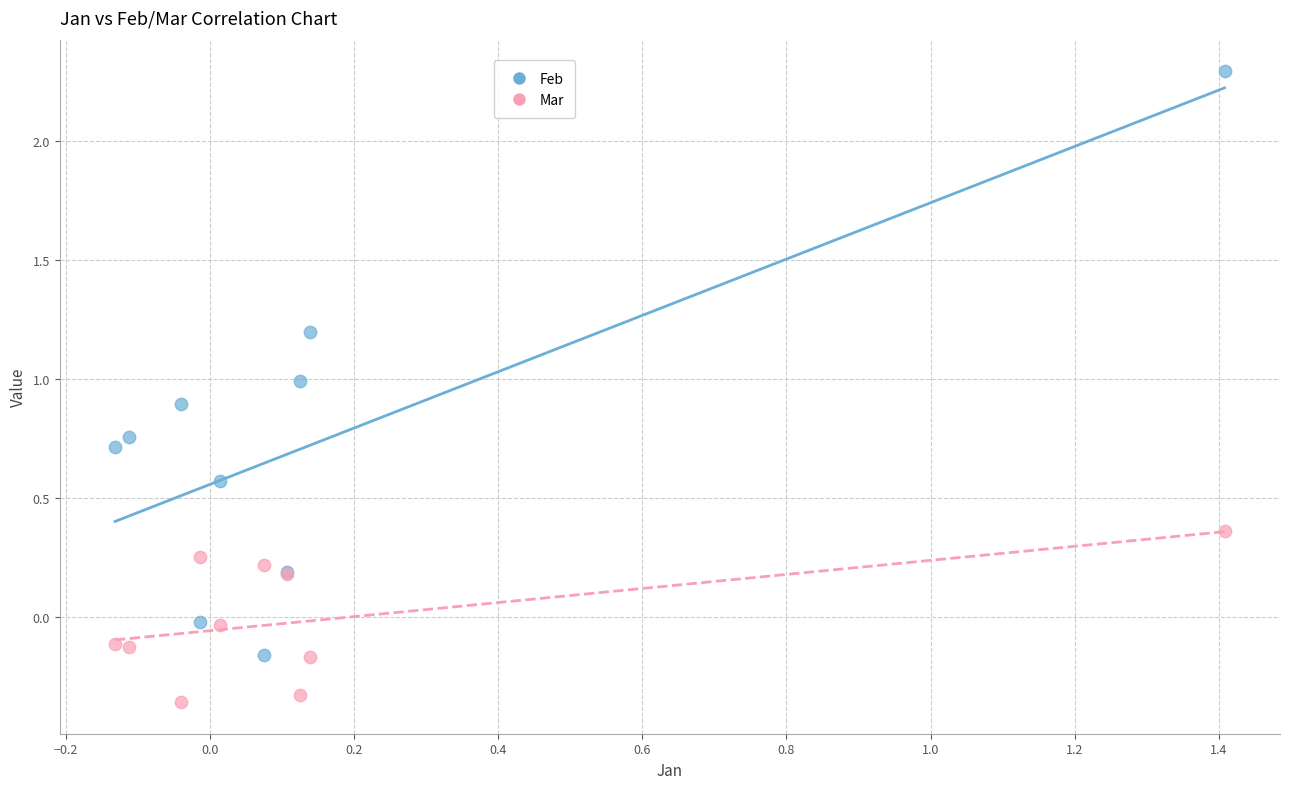

Which series contains the lowest Y value?

Mar